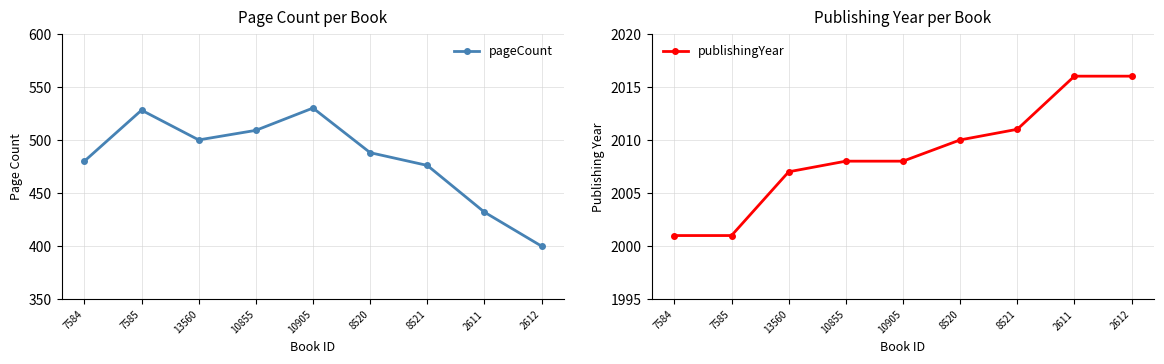

True or false: pageCount has a value of 509 at 10855.

True